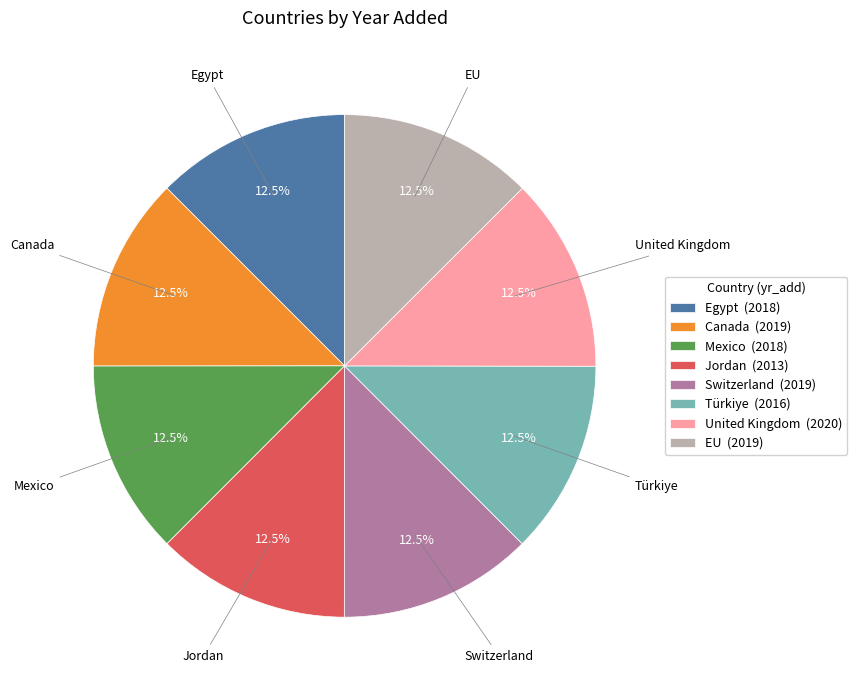

What percentage do Switzerland (2019) and Jordan (2013) together represent?

25.0%